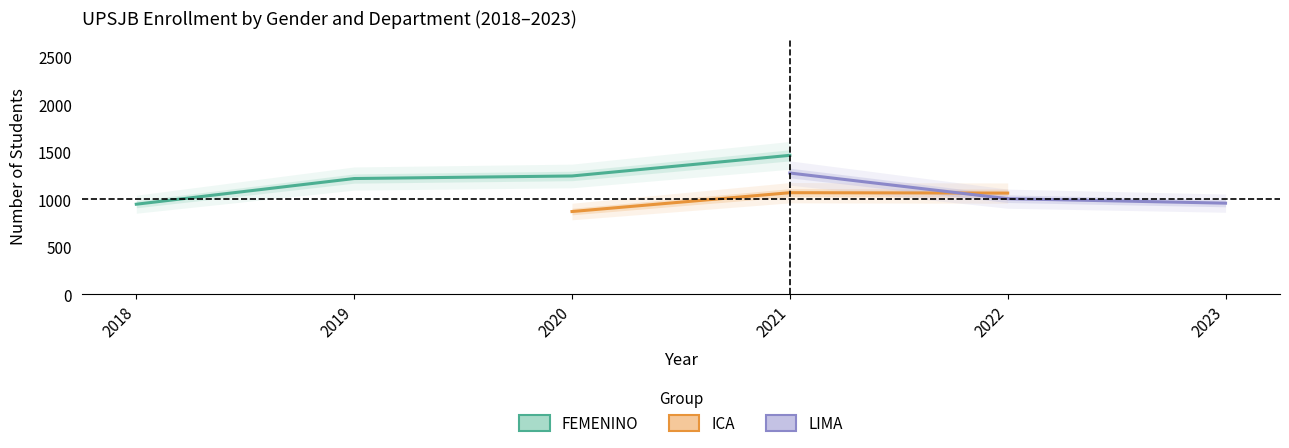

Is it true that LIMA equals 1006 at 2022?

True